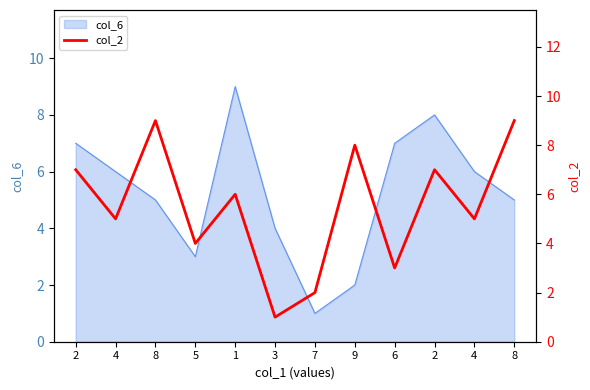

Which category has the highest value across all series?

8